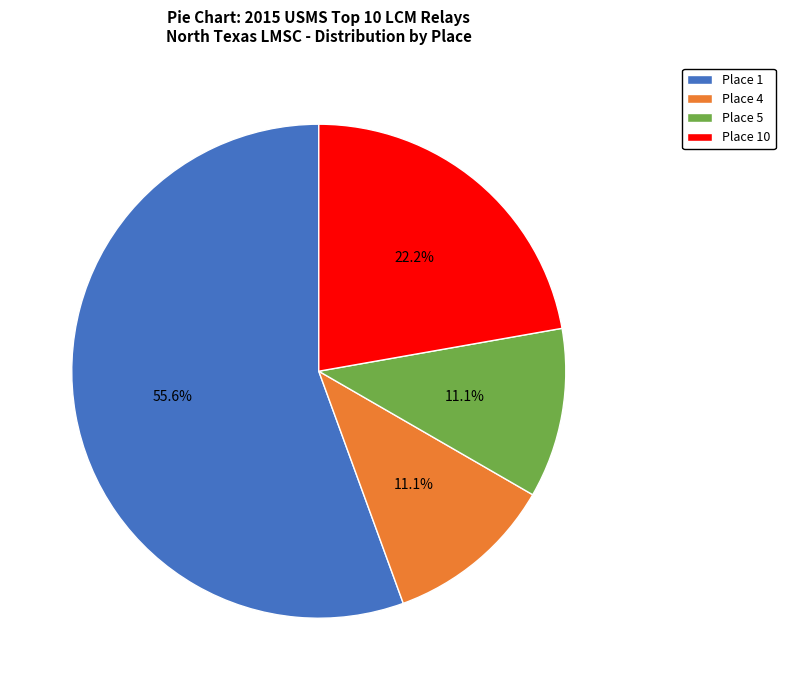

Count the number of slices in the pie.

4